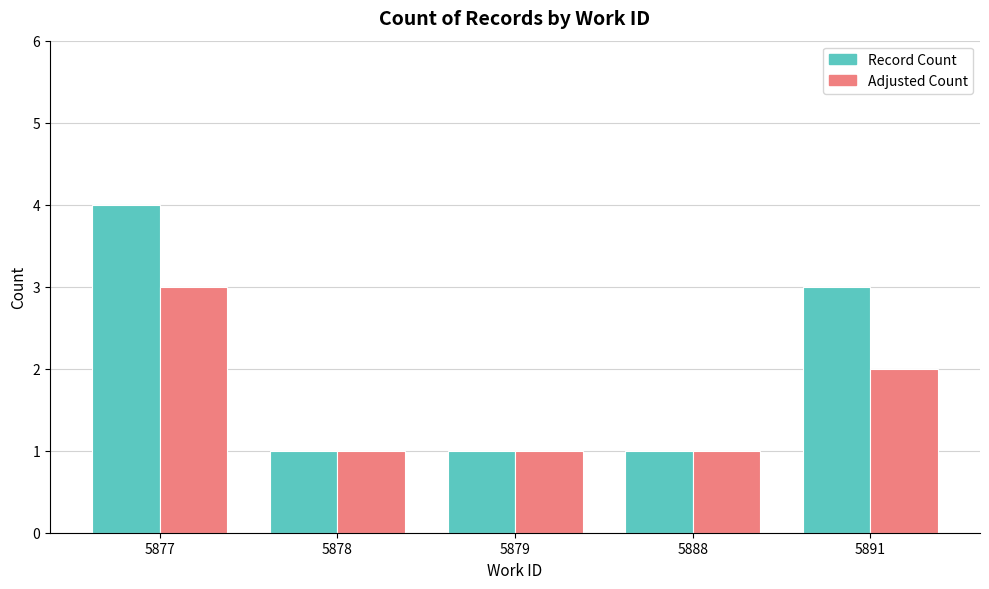

How many Record Count values are between 1 and 3?

4